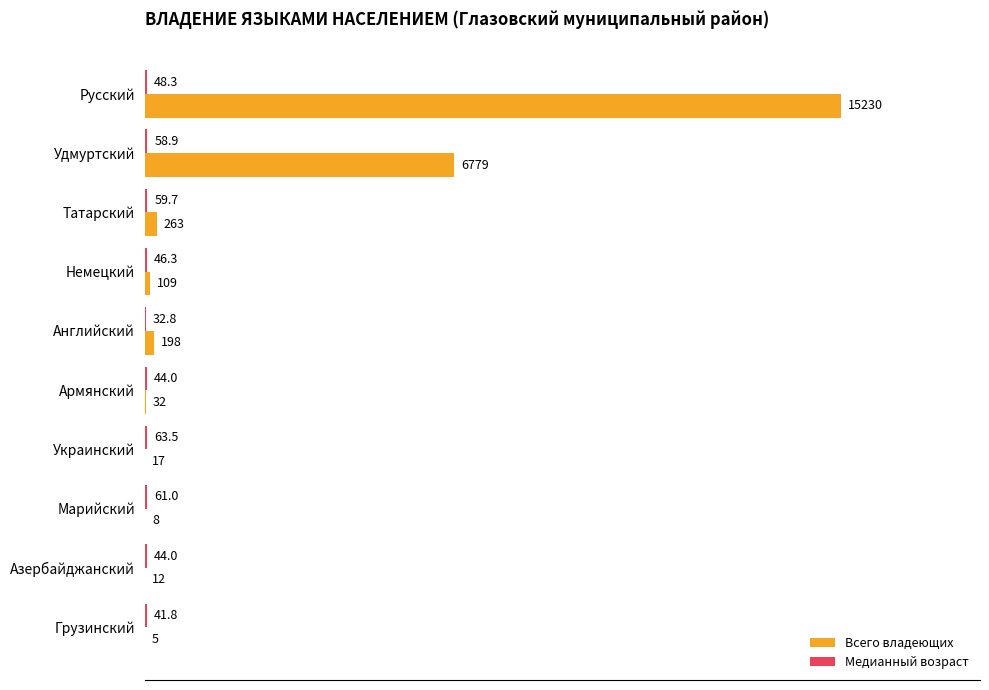

At which category is the sum across all series the highest?

Русский